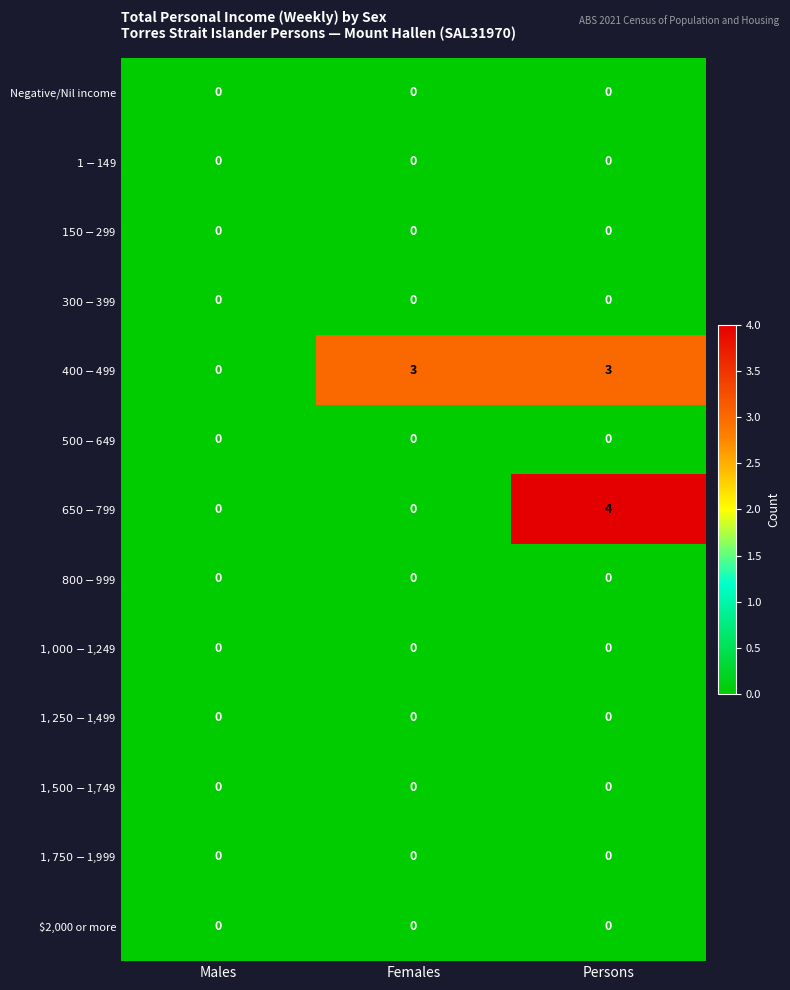

At which category is the sum across all series the highest?

Persons